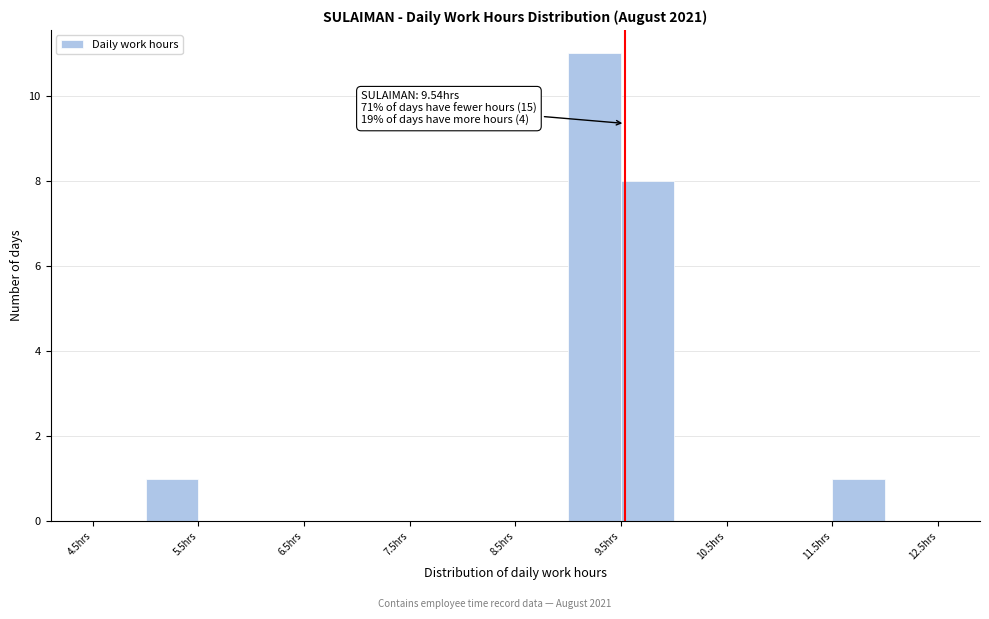

Which range on the x-axis has the tallest bar?

9.0 to 9.5